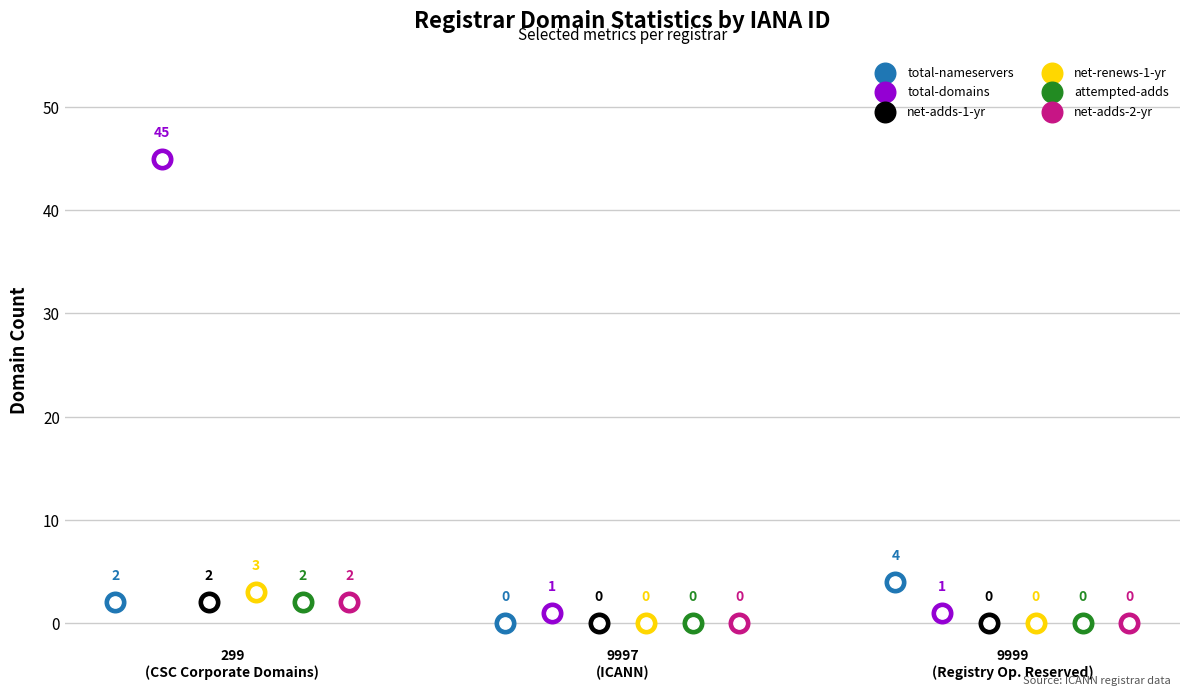

Which series contains the lowest Y value?

total-nameservers